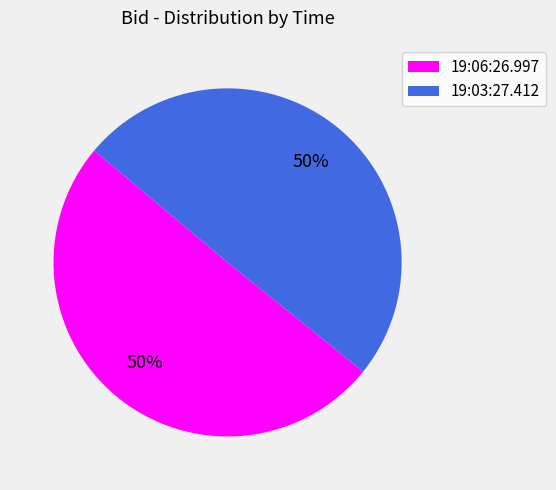

Combined, do 19:03:27.412 and 19:06:26.997 account for over 50%?

Yes